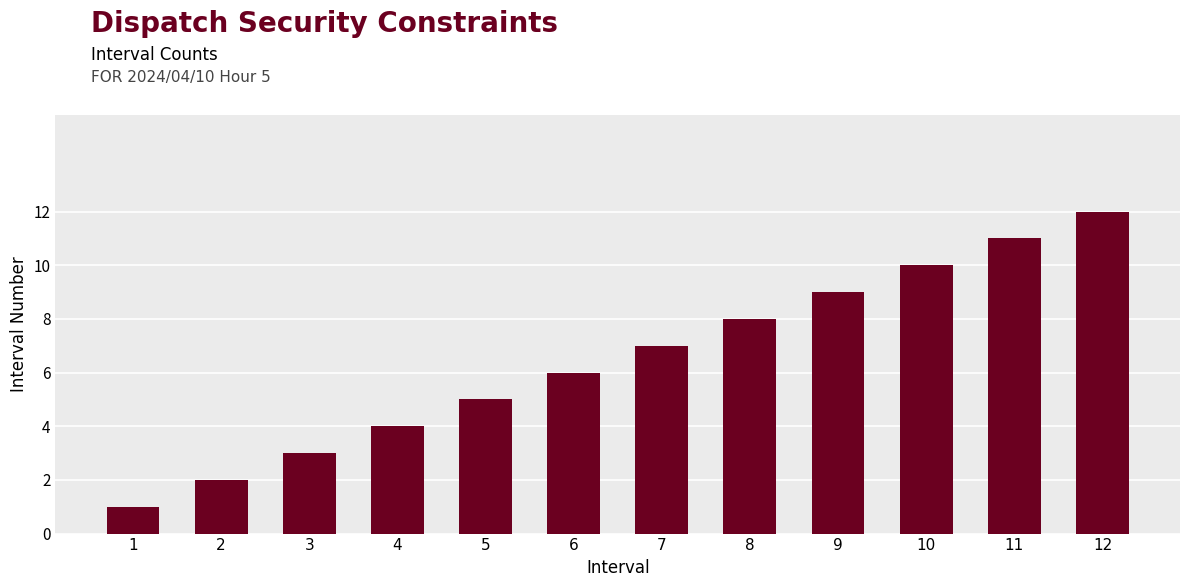

What is the difference between the maximum and second lowest values?

10